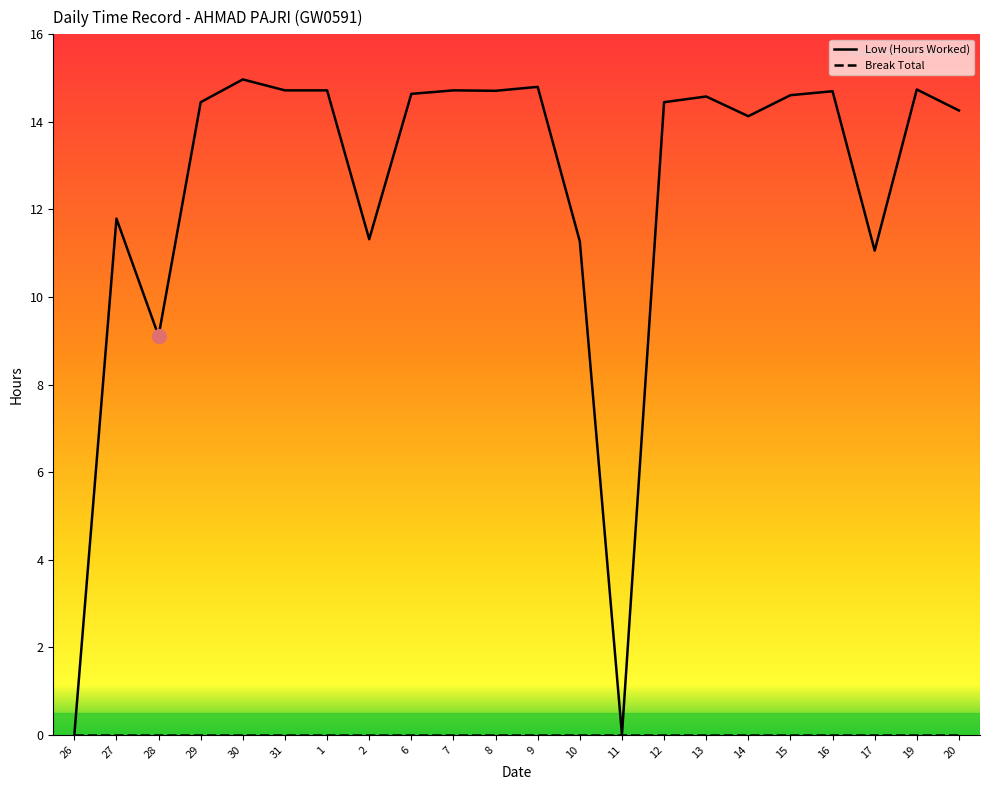

How many lines are shown in the chart?

2